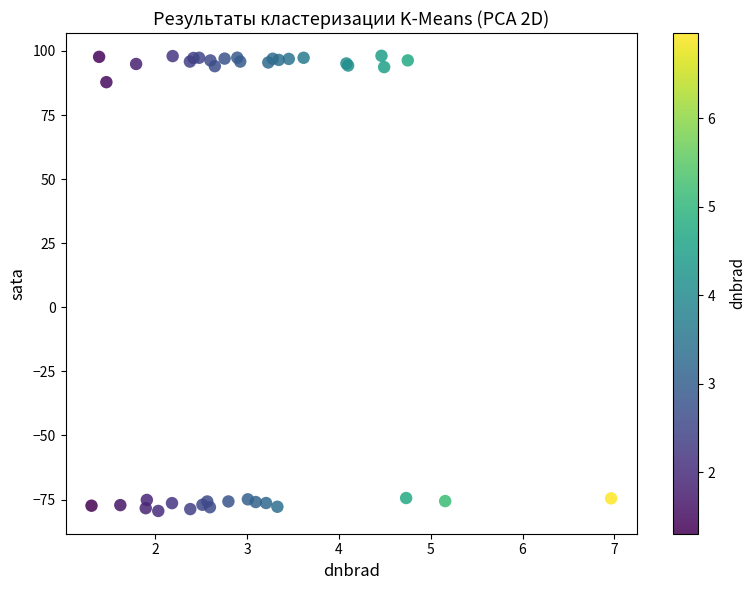

What Y value in the scatter plot is closest to 9?

87.8